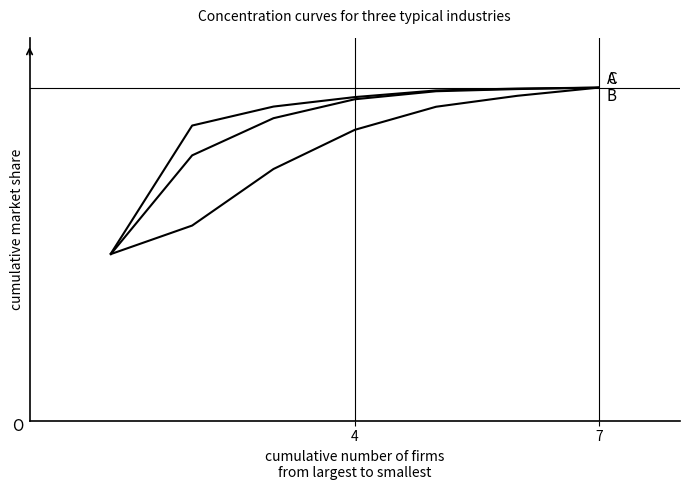

Does the chart have visible grid lines?

No